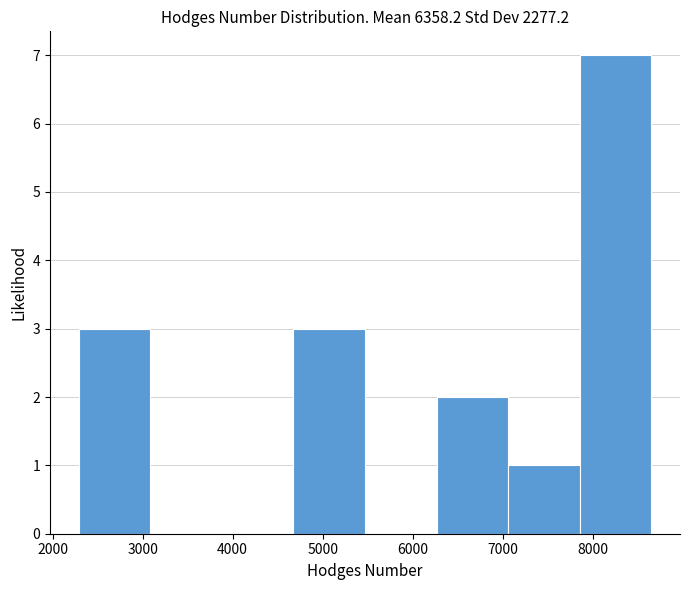

How tall is the bar that spans 7900 to 8700 on the x-axis? Neither the bar edges nor the heights are printed on the chart, so give them approximately, as read against the axes.

7